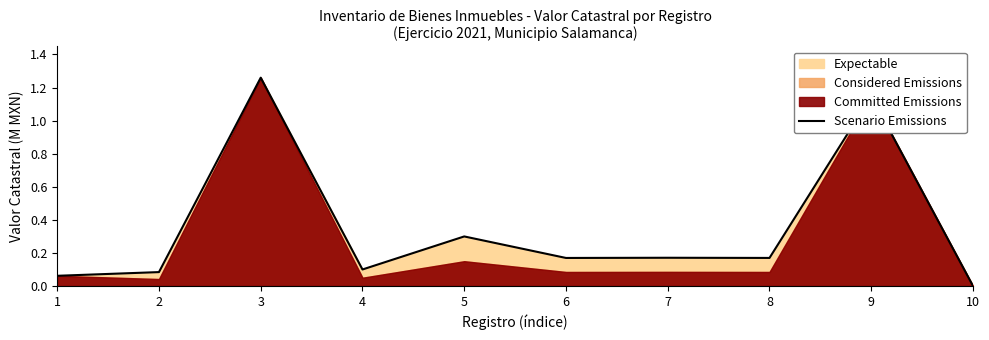

Rank the categories by value from lowest to highest.

10, 1, 2, 4, 6, 8, 7, 5, 9, 3